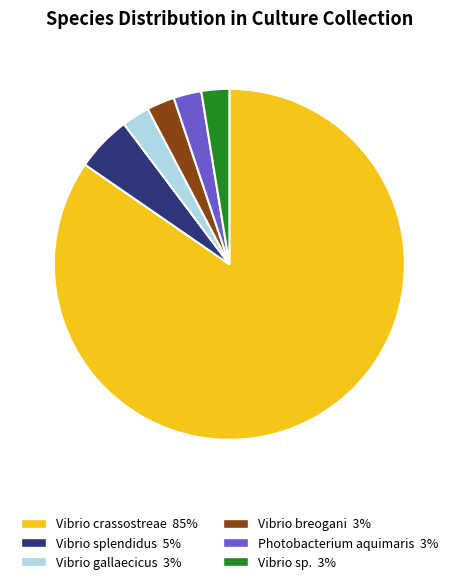

Which category has the biggest portion of the pie?

Vibrio crassostreae